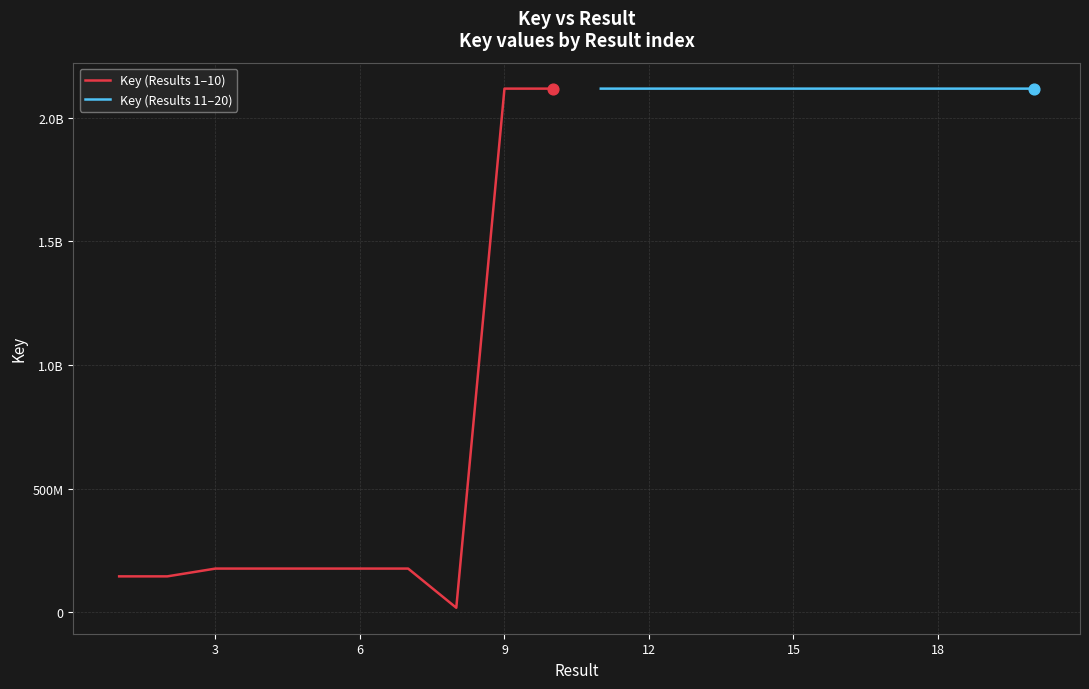

Which series contains the lowest Y value?

Key (Results 1–10)